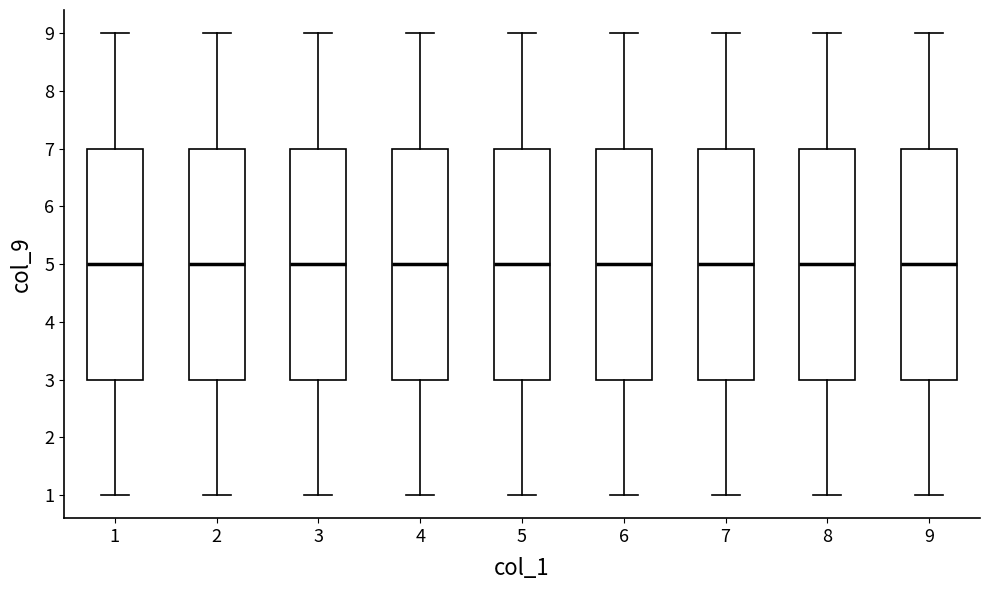

Where does the upper whisker of the box at x = 5 end on the y-axis? The values are not printed on the chart, so give them approximately, as read against the axis.

9